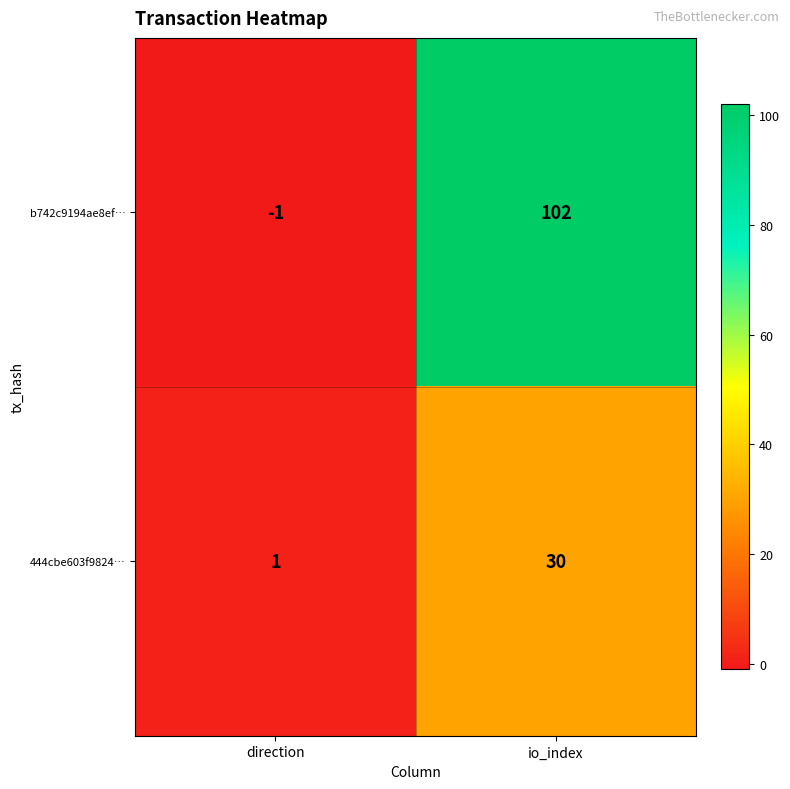

What is the difference between the maximum and minimum values in the 444cbe603f9824… series?

29